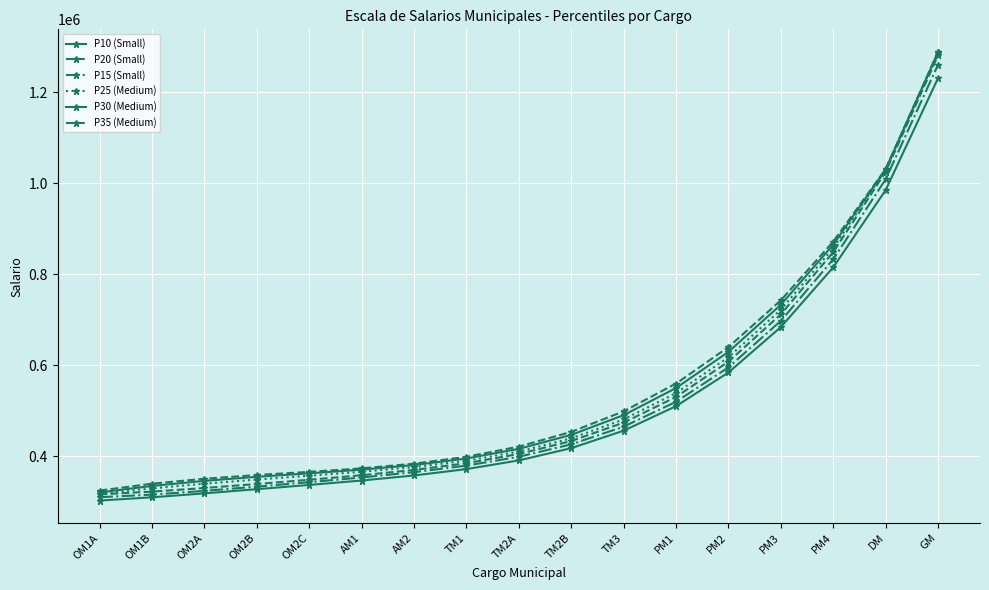

How many lines are shown in the chart?

6